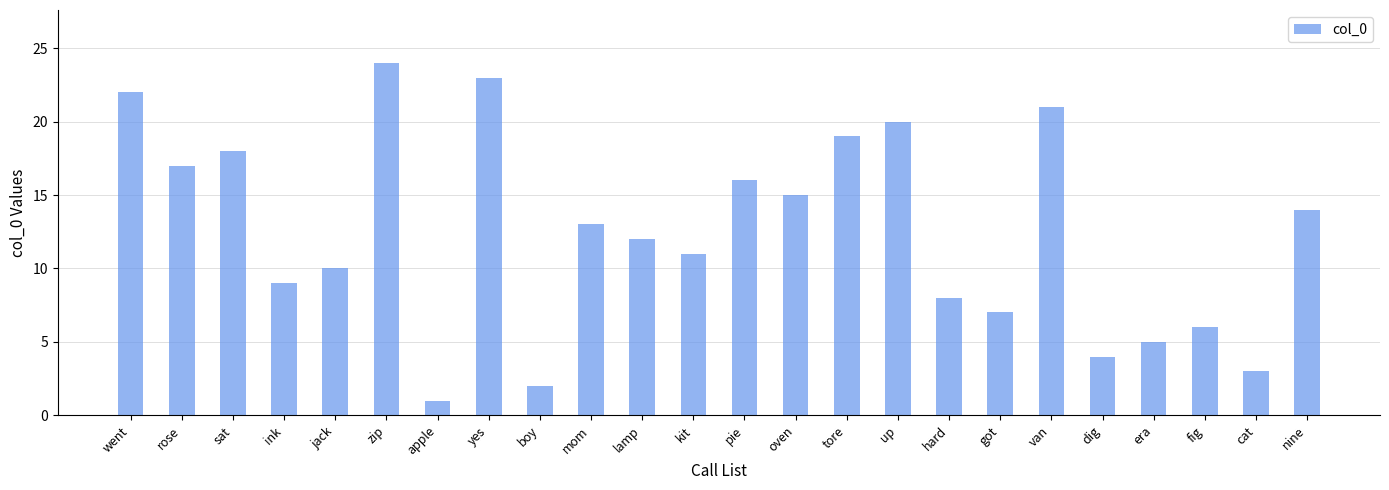

How many series are shown in this chart?

1